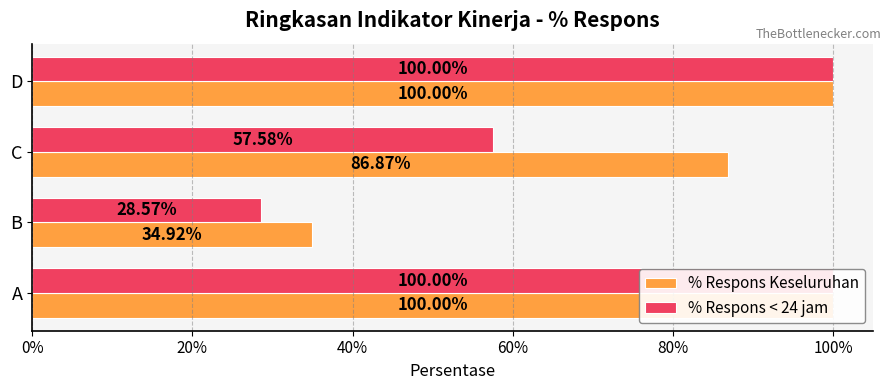

What is the maximum value shown in the chart?

1.0